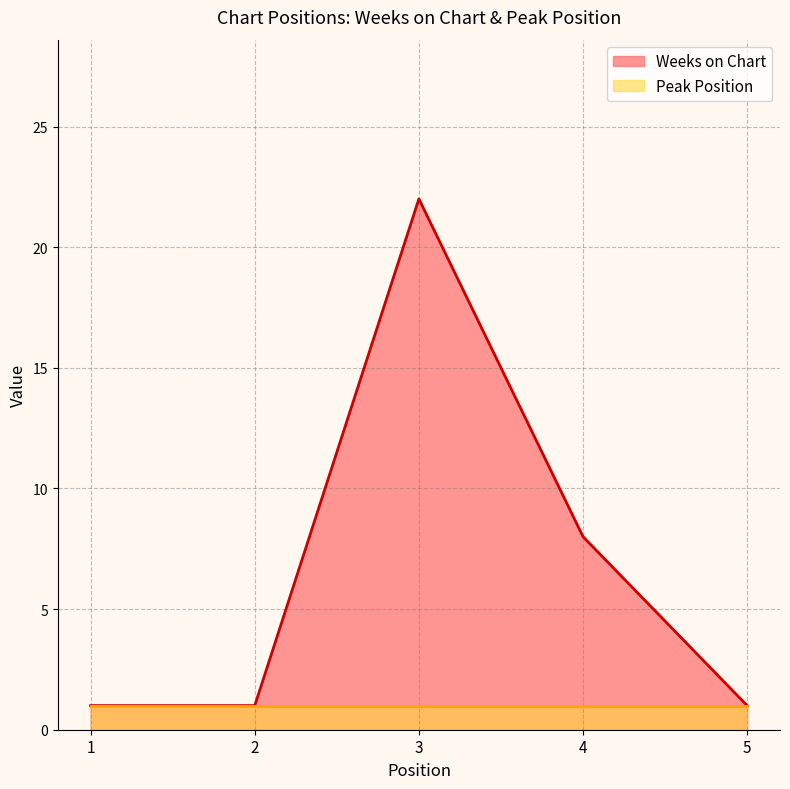

What is the difference between the second highest and minimum values?

7